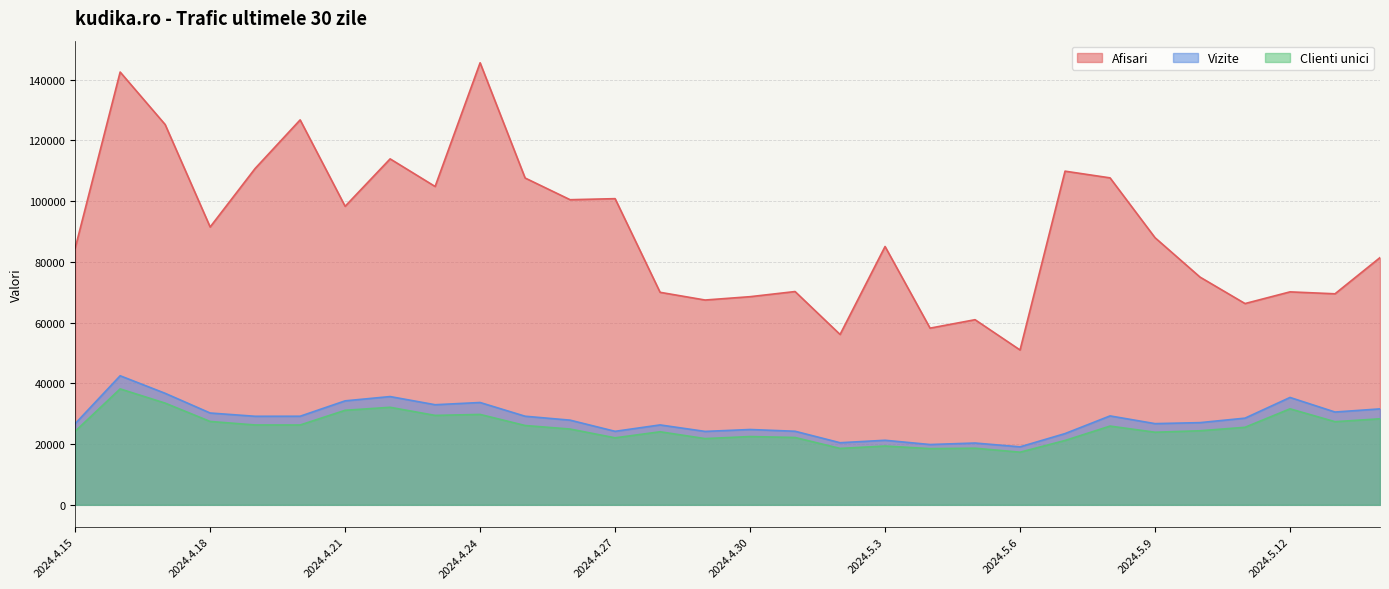

True or false: Vizite has more than 2 points higher than both neighbors.

True